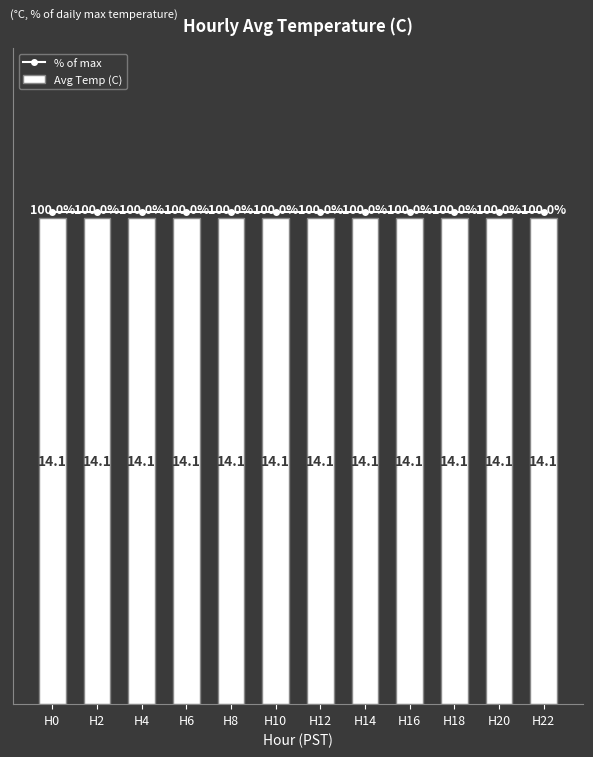

What is the minimum value for Avg Temp (C)?

14.1